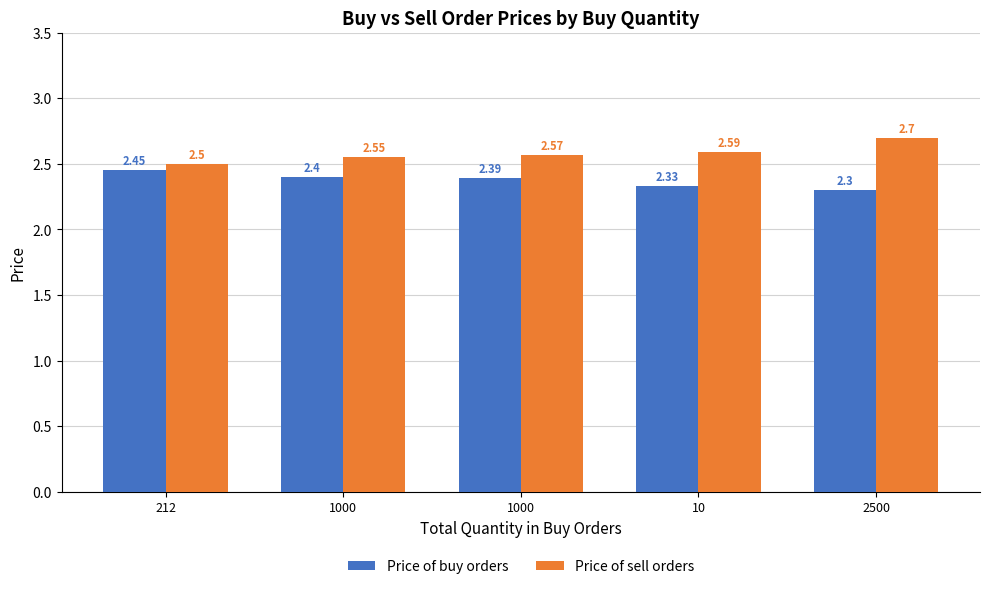

What is the value of the Price of sell orders bar at the 3rd from the left?

2.5